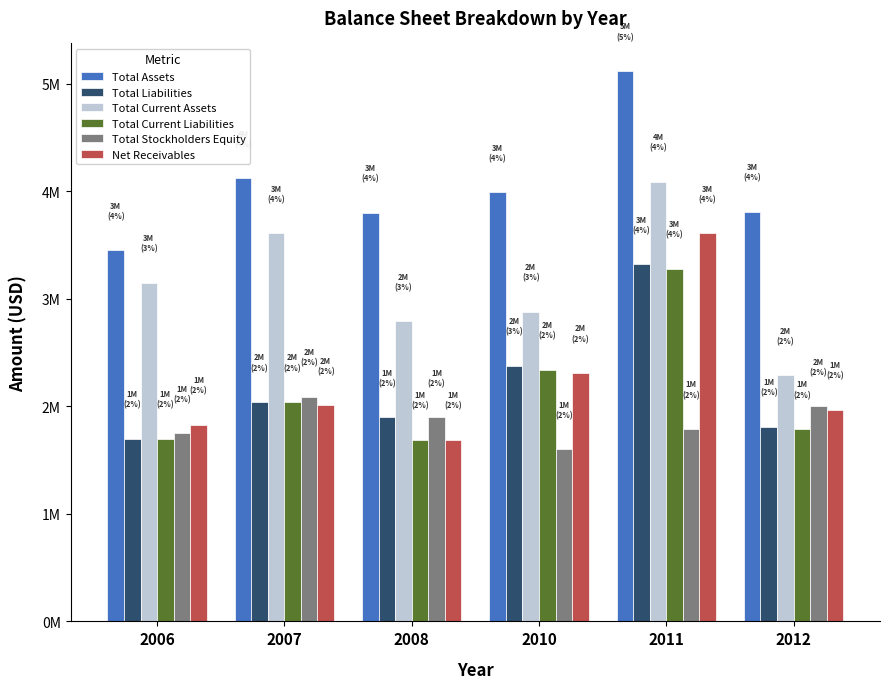

Which series has the largest range (max minus min)?

Net Receivables